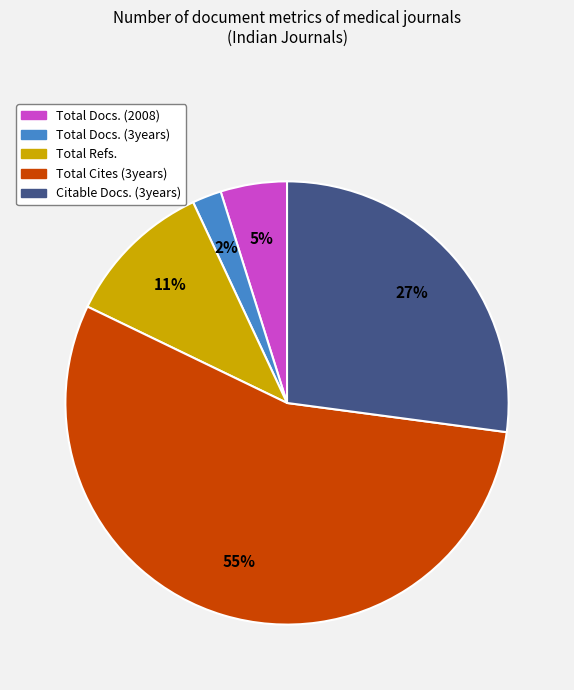

Is the sum of Total Cites (3years) and Total Refs. greater than half?

Yes